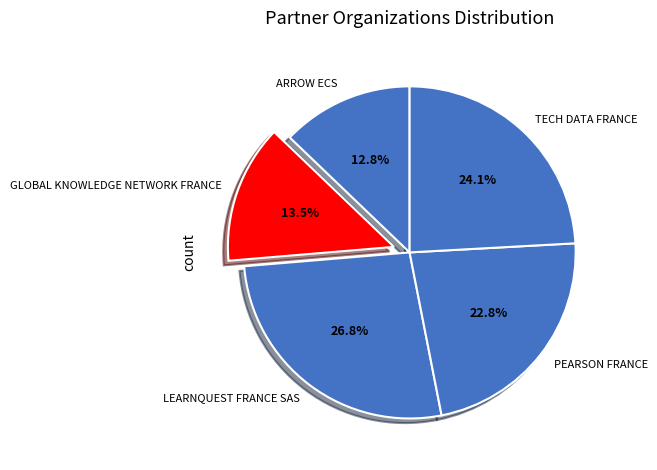

Between GLOBAL KNOWLEDGE NETWORK FRANCE and LEARNQUEST FRANCE SAS, which is larger?

LEARNQUEST FRANCE SAS